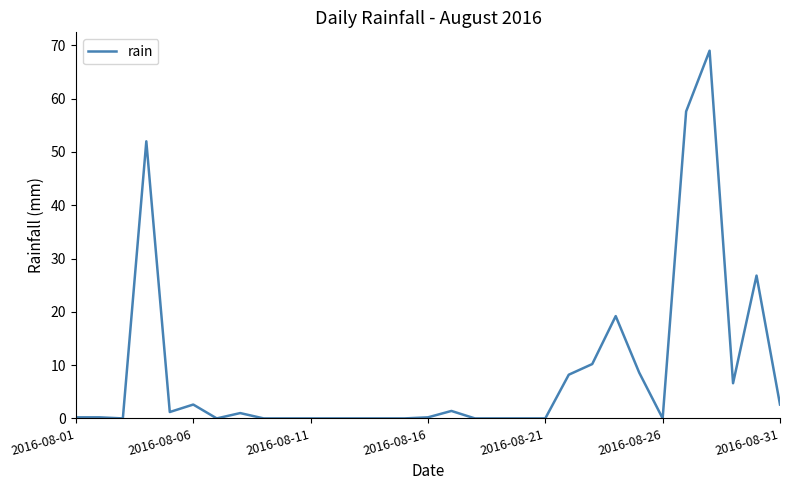

What is the difference between the maximum and minimum values?

69.0